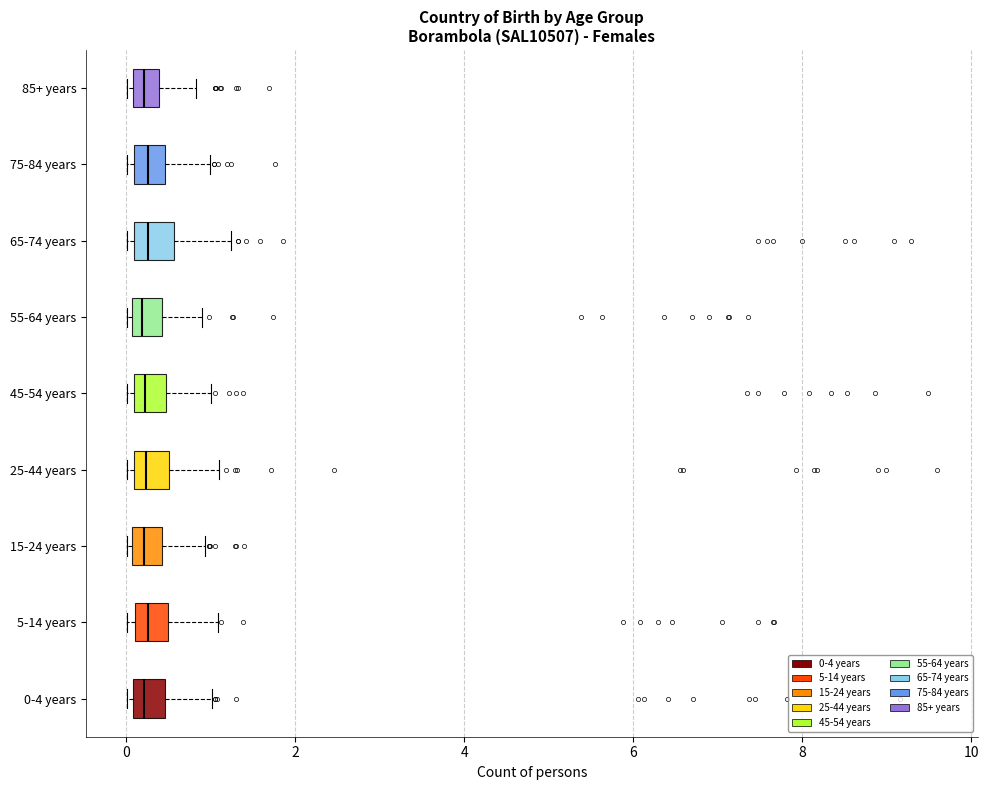

Reading bottom to top, transcribe this box plot: for each box, give where its median line is, the range the box spans, and where its two whiskers end, as read against the x-axis. The values are not printed on the chart, so give them approximately, as read against the axis.

0-4 years: median 0.2, box 0.0 to 0.4, whiskers 0.0 (just left of the box's left edge) to 1.0
5-14 years: median 0.2 (inside the box), box 0.2 to 0.4, whiskers 0.0 to 1.0
15-24 years: median 0.2, box 0.0 to 0.4, whiskers 0.0 (just left of the box's left edge) to 1.0
25-44 years: median 0.2, box 0.0 to 0.6, whiskers 0.0 (just left of the box's left edge) to 1.0
45-54 years: median 0.2, box 0.0 to 0.4, whiskers 0.0 (just left of the box's left edge) to 1.0
55-64 years: median 0.2, box 0.0 to 0.4, whiskers 0.0 (just left of the box's left edge) to 0.8
65-74 years: median 0.2, box 0.0 to 0.6, whiskers 0.0 (just left of the box's left edge) to 1.2
75-84 years: median 0.2, box 0.0 to 0.4, whiskers 0.0 (just left of the box's left edge) to 1.0
85+ years: median 0.2, box 0.0 to 0.4, whiskers 0.0 (just left of the box's left edge) to 0.8